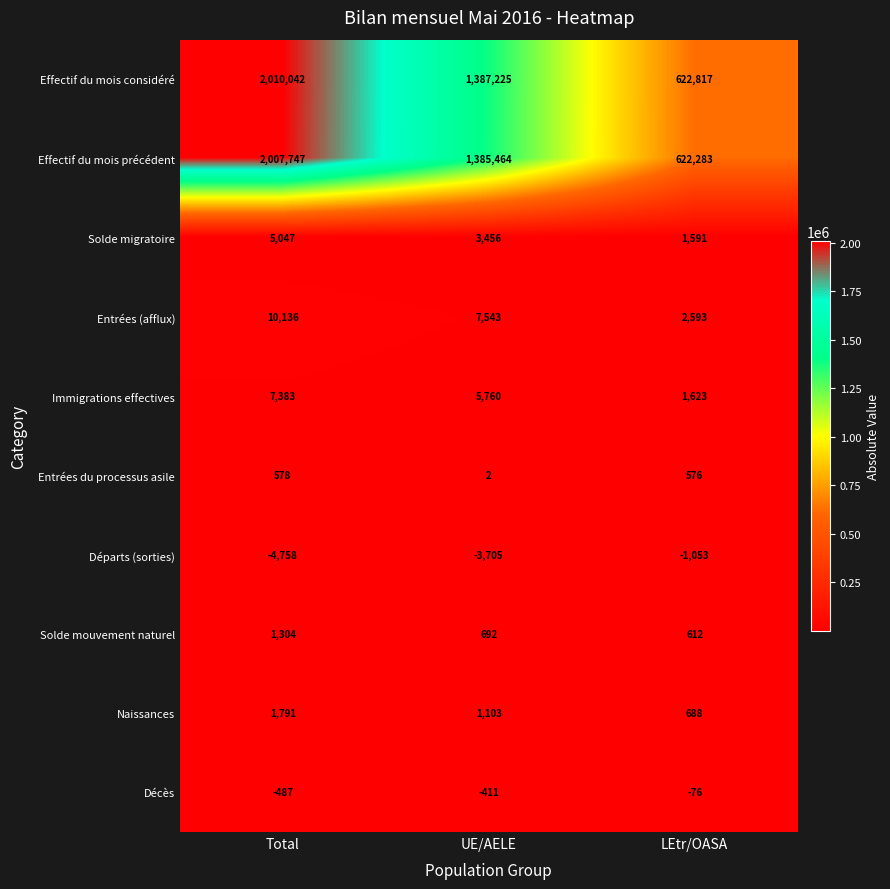

Reading right to left, what are all the values shown in this chart?

Effectif du mois considéré: 622817	1387225	2010042
Effectif du mois précédent: 622283	1385464	2007747
Solde migratoire: 1591	3456	5047
Entrées (afflux): 2593	7543	10136
Immigrations effectives: 1623	5760	7383
Entrées du processus asile: 576	2	578
Départs (sorties): -1053	-3705	-4758
Solde mouvement naturel: 612	692	1304
Naissances: 688	1103	1791
Décès: -76	-411	-487